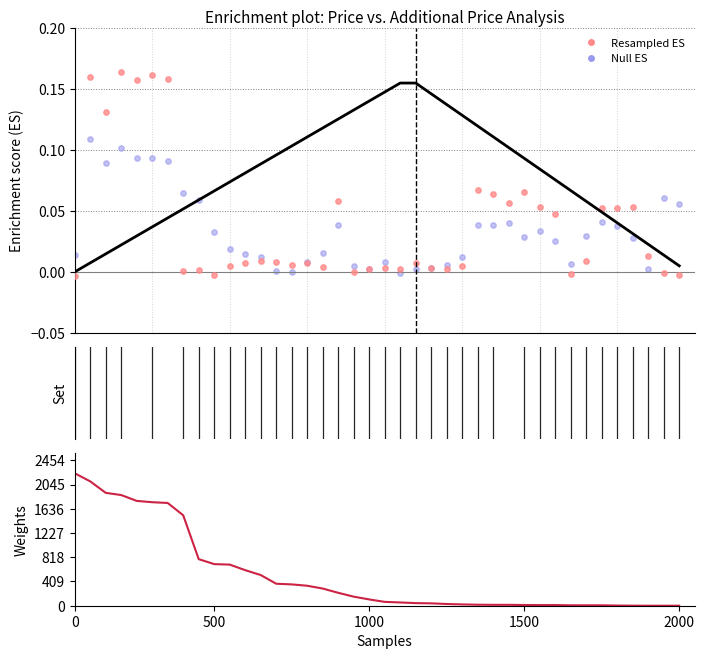

Which series reaches the minimum Y coordinate?

Resampled ES